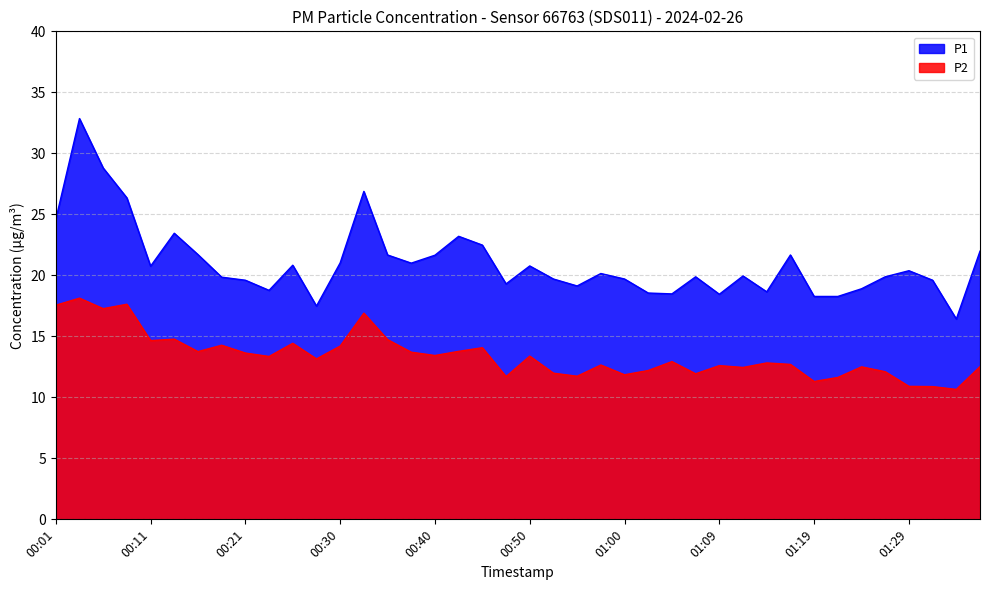

How many interior local valleys does the P1 series have?

10